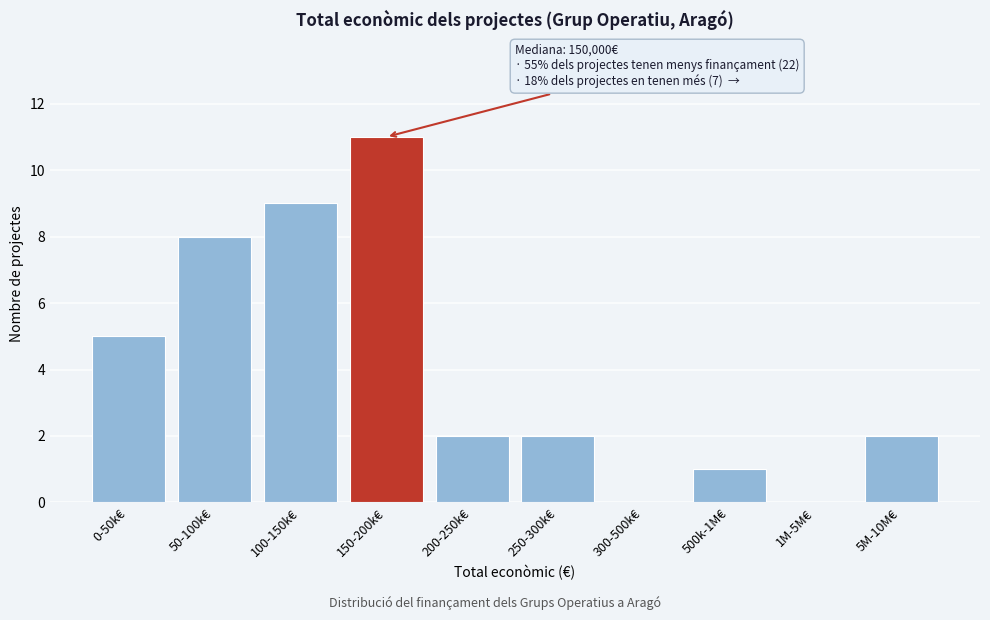

Reading left to right, list all the values displayed in this chart.

0-50k€=5	50-100k€=8	100-150k€=9	150-200k€=11	200-250k€=2	250-300k€=2	300-500k€=0	500k-1M€=1	1M-5M€=0	5M-10M€=2